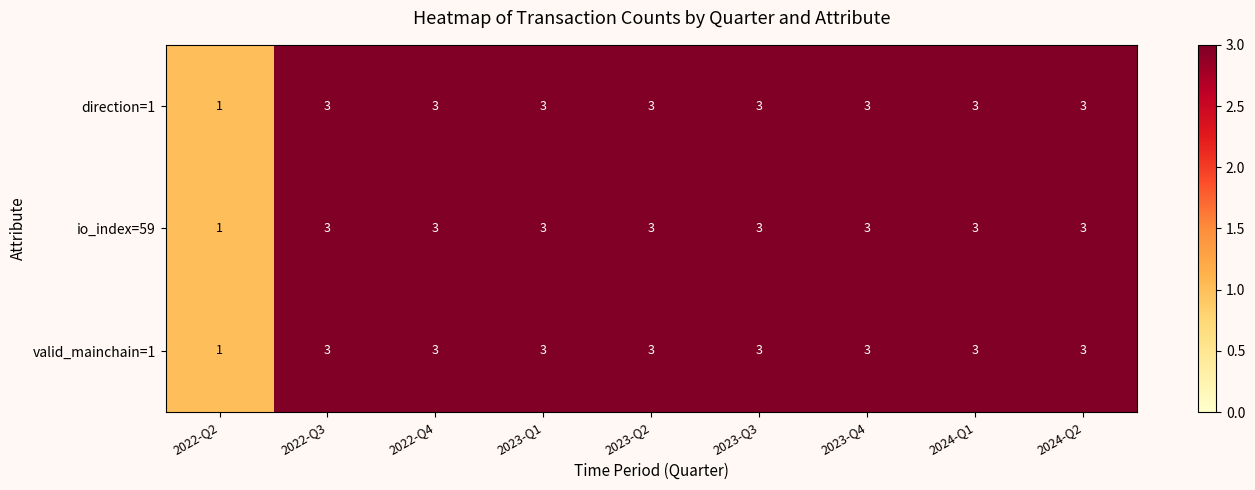

The value of valid_mainchain=1 at 2024-Q1 is 3. True or false?

True